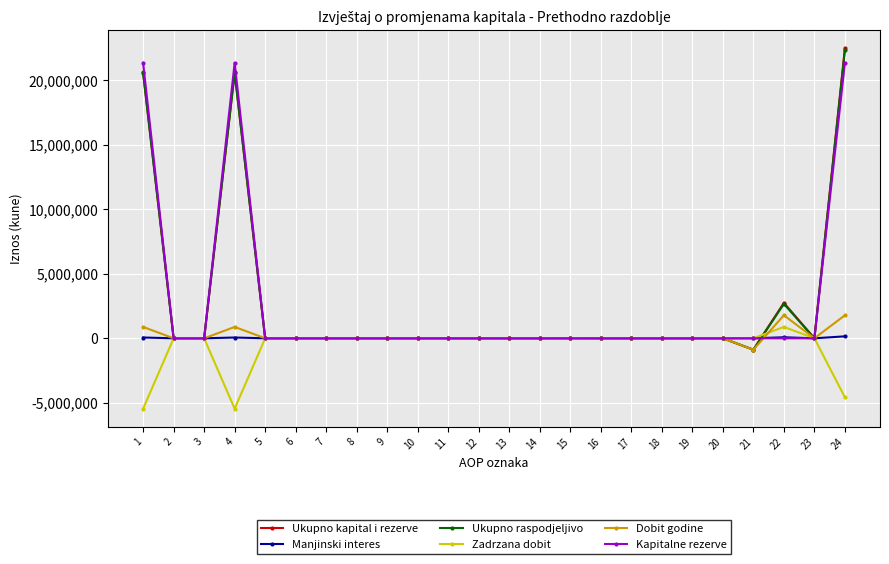

At which category is the sum across all series the highest?

24